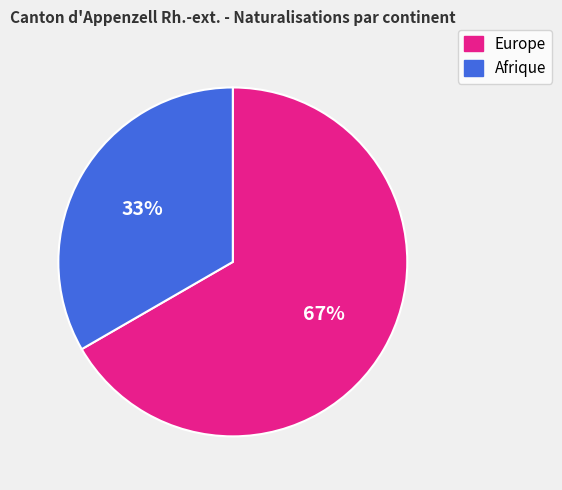

Count the number of slices in the pie.

2